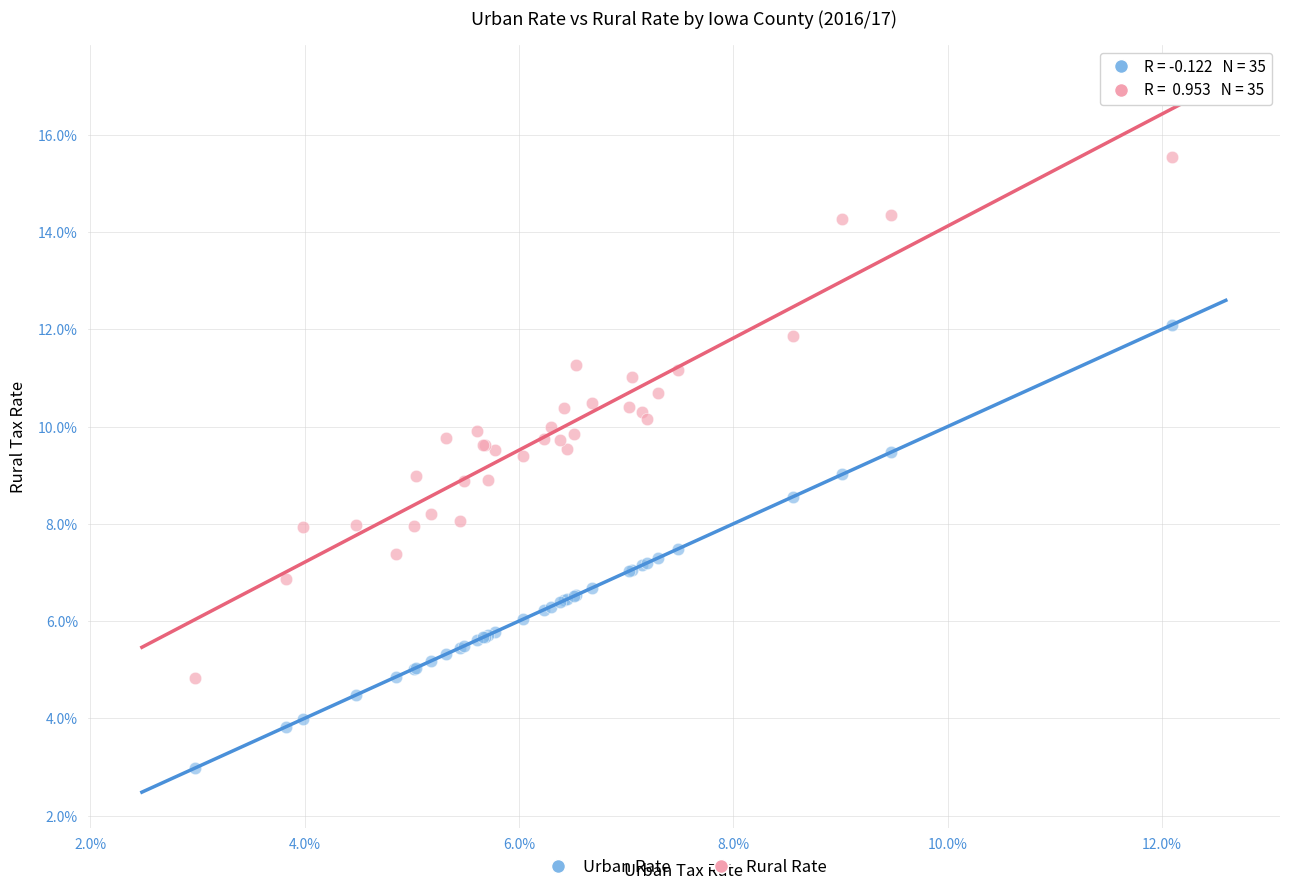

Which series contains the lowest Y value?

Urban Rate